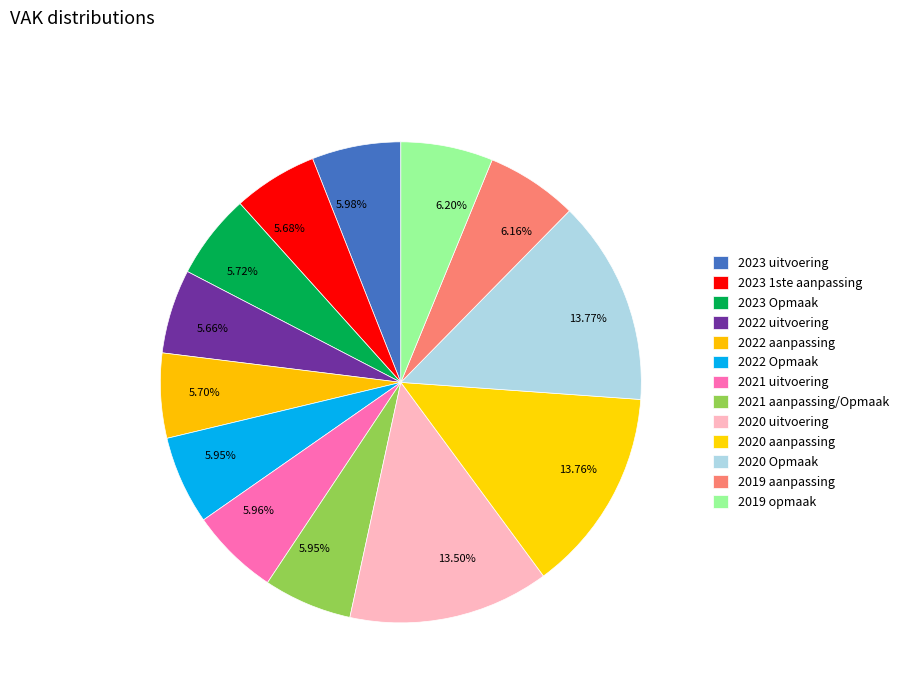

How many segments does this pie chart have?

13